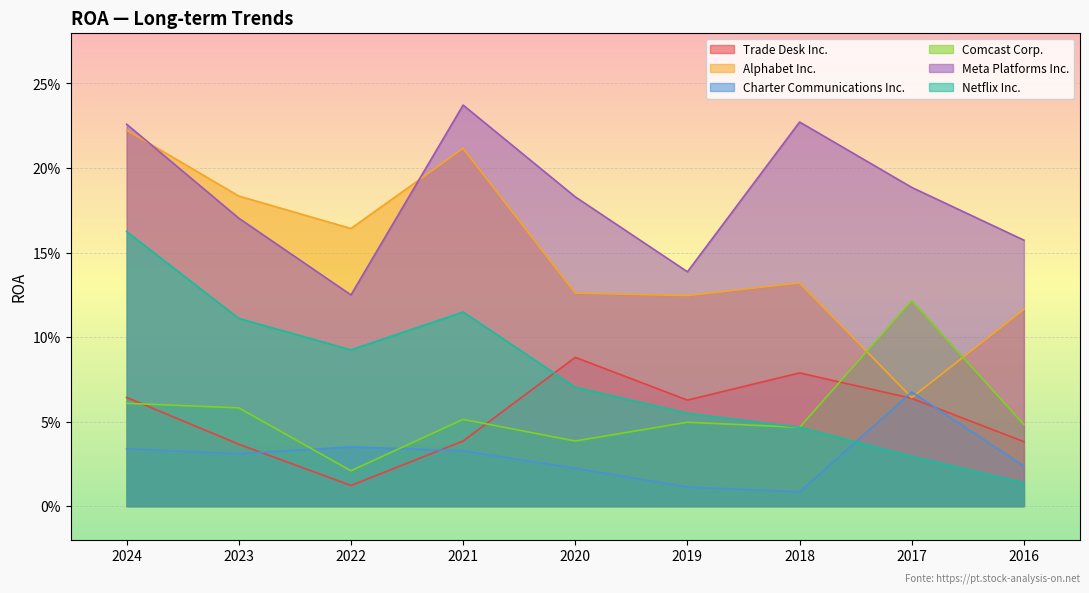

Is it true that Meta Platforms Inc. equals 0.2 at 2018?

True